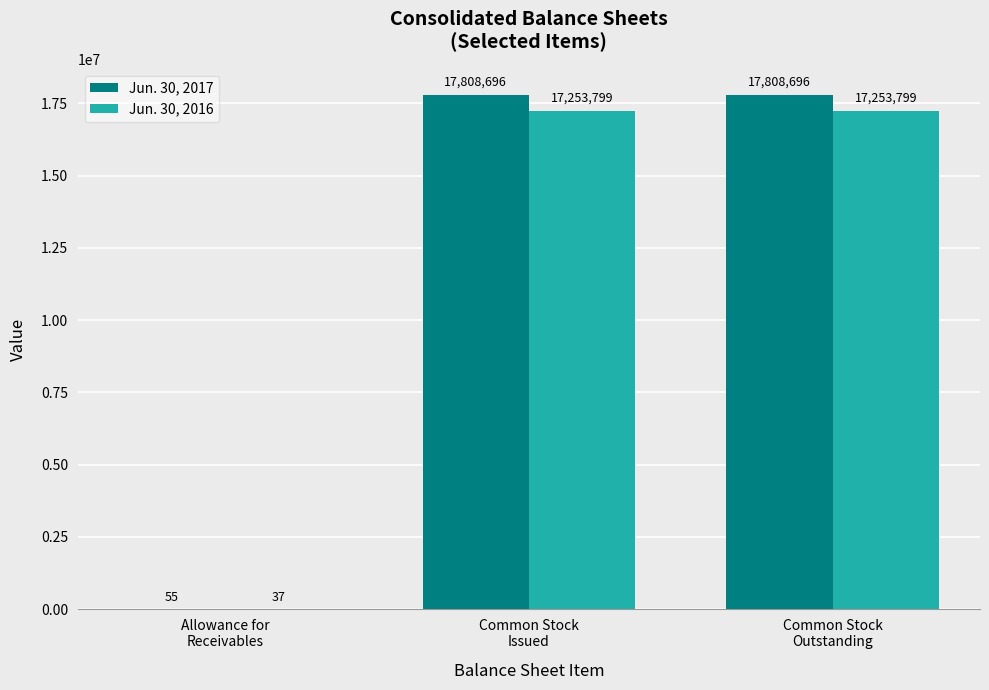

How many Jun. 30, 2017 values are between 55 and 17808696?

3